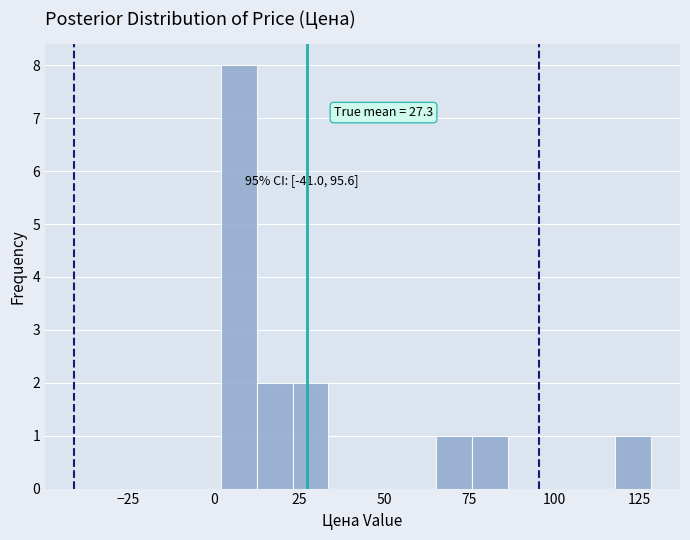

Read against the x-axis, roughly where is the centre of the tallest bar?

5